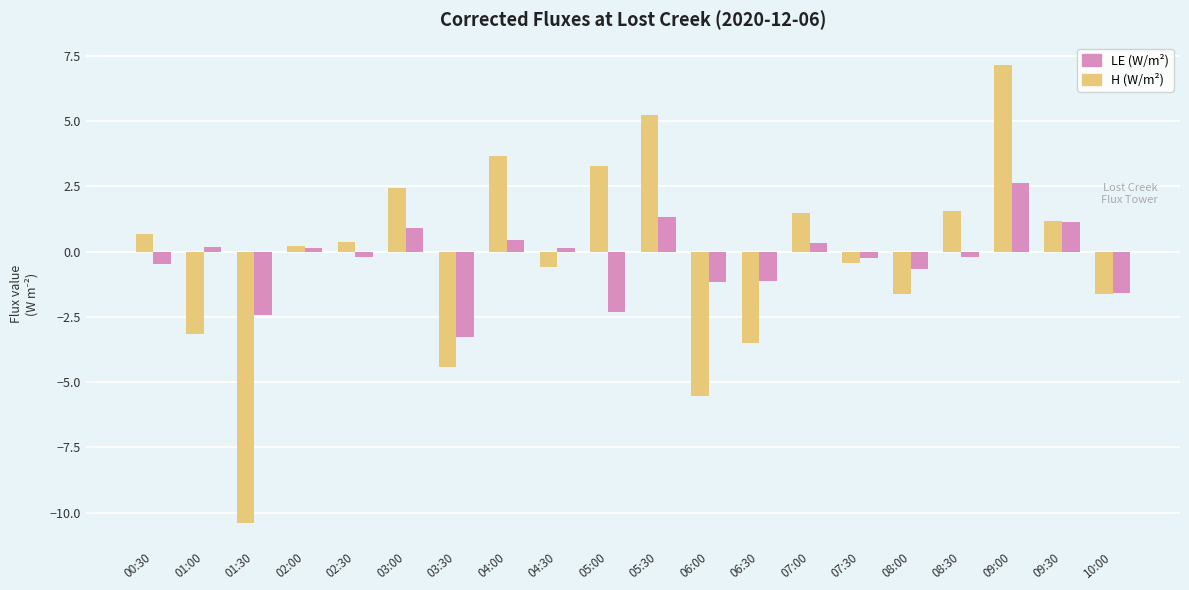

What is the minimum value shown in the chart?

-10.4